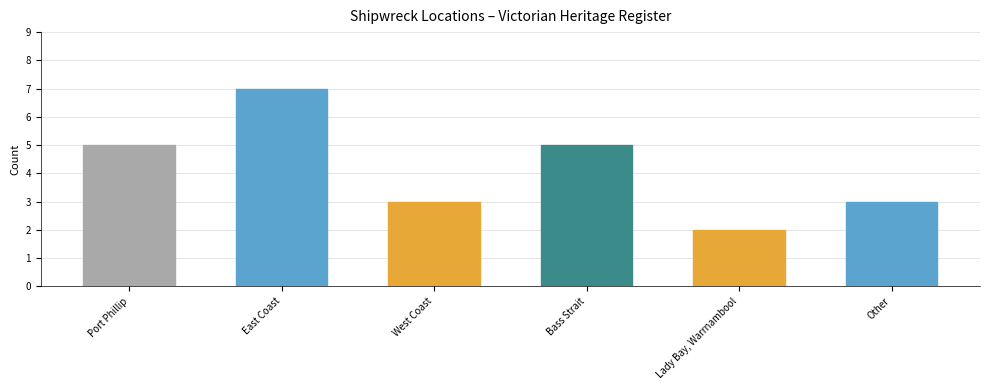

Is it true that the value at East Coast is 4?

False